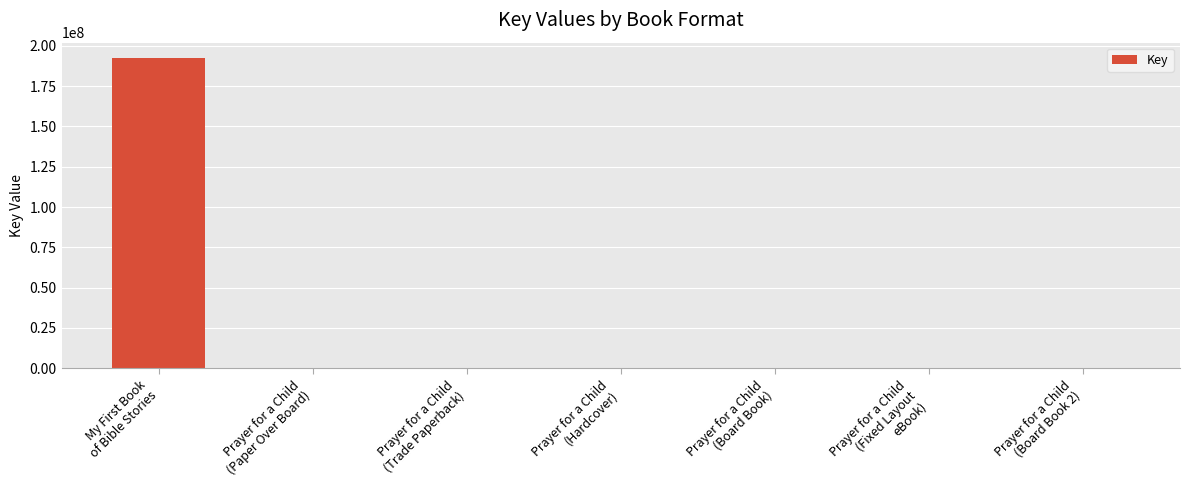

What is the greatest value displayed?

192390210